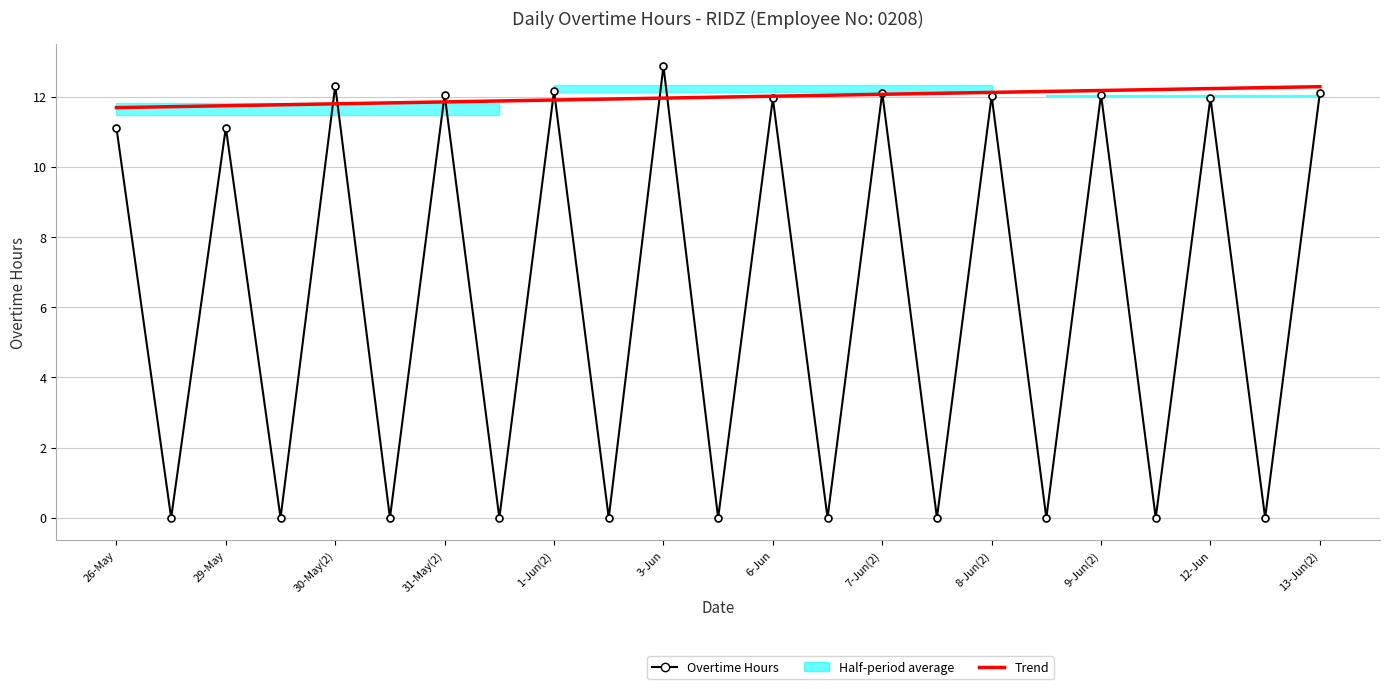

What is the greatest value displayed?

12.9